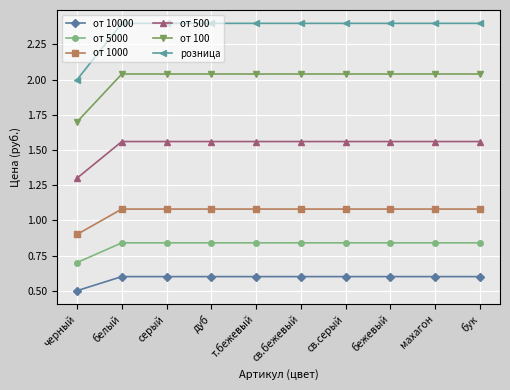

True or false: от 500 and от 10000 intersect in this chart.

False